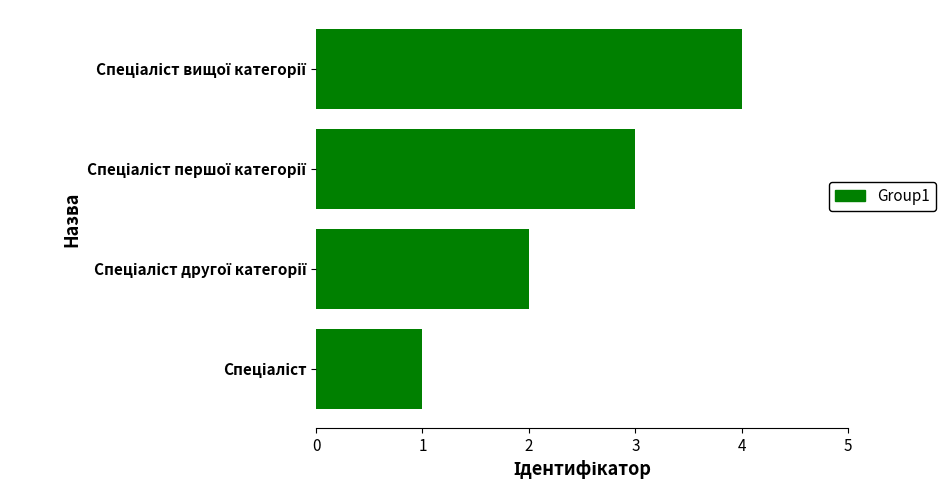

What is the greatest value displayed?

4